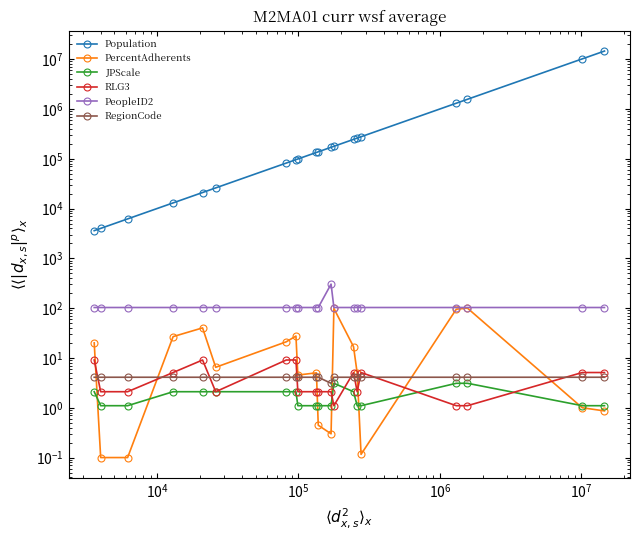

What is the average value of the PercentAdherents series?

23.5